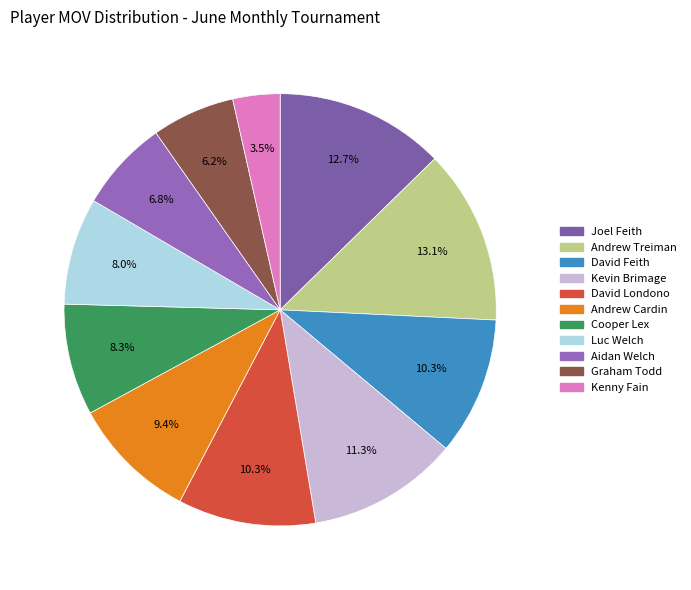

Is it true that David Feith is 10% of the pie?

True